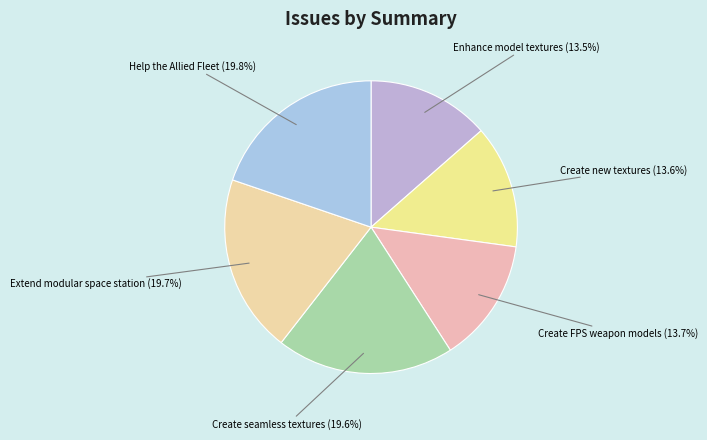

How much of the chart is everything except Create FPS weapon models?

86.3%